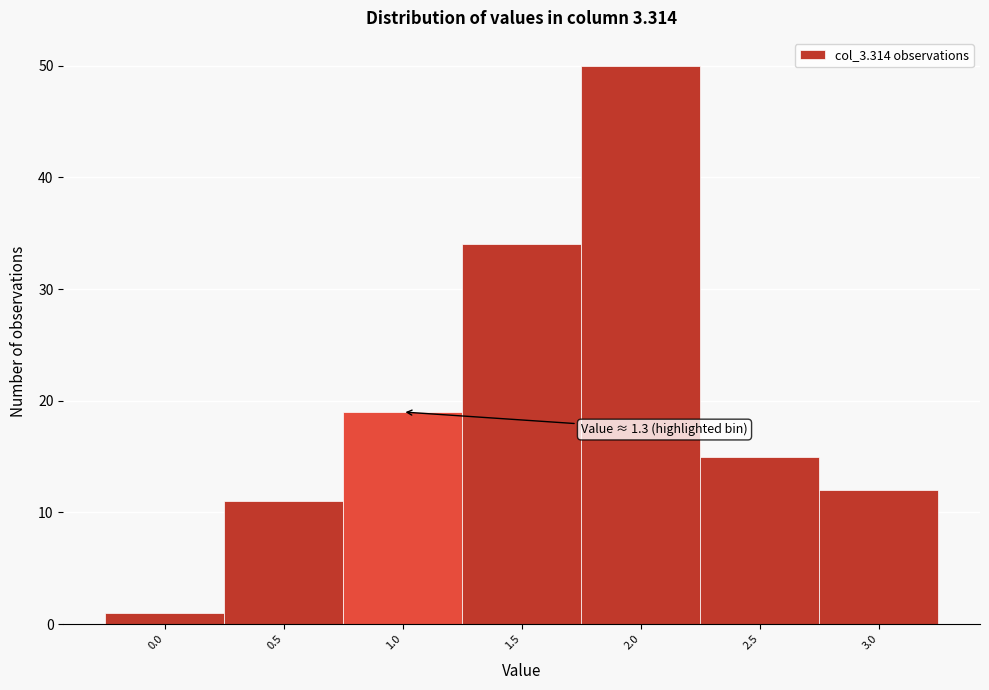

Reading left to right, transcribe all the data shown in this chart.

1	11	19	34	50	15	12